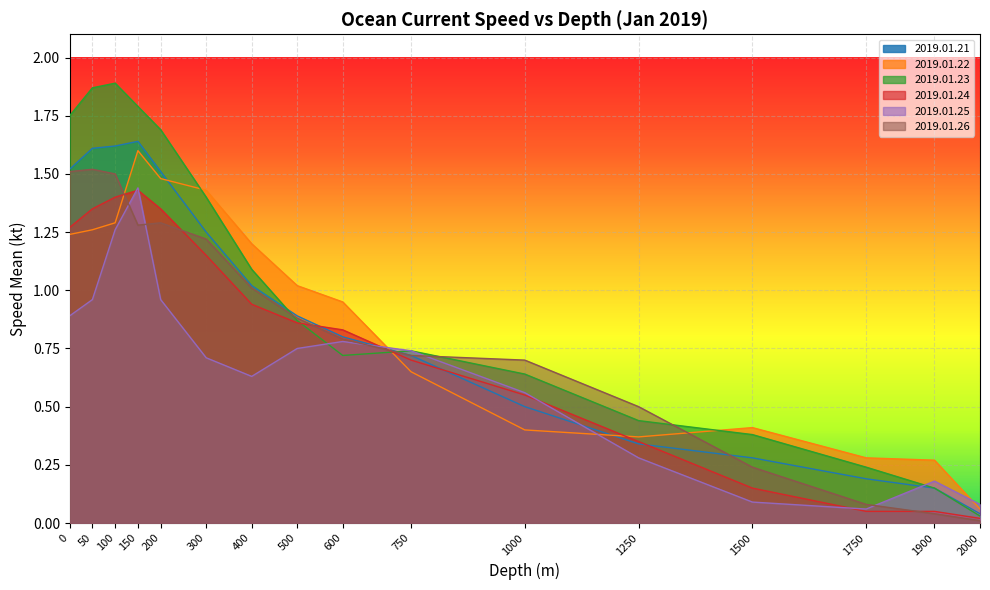

Between 100 and 300, which is larger?

100